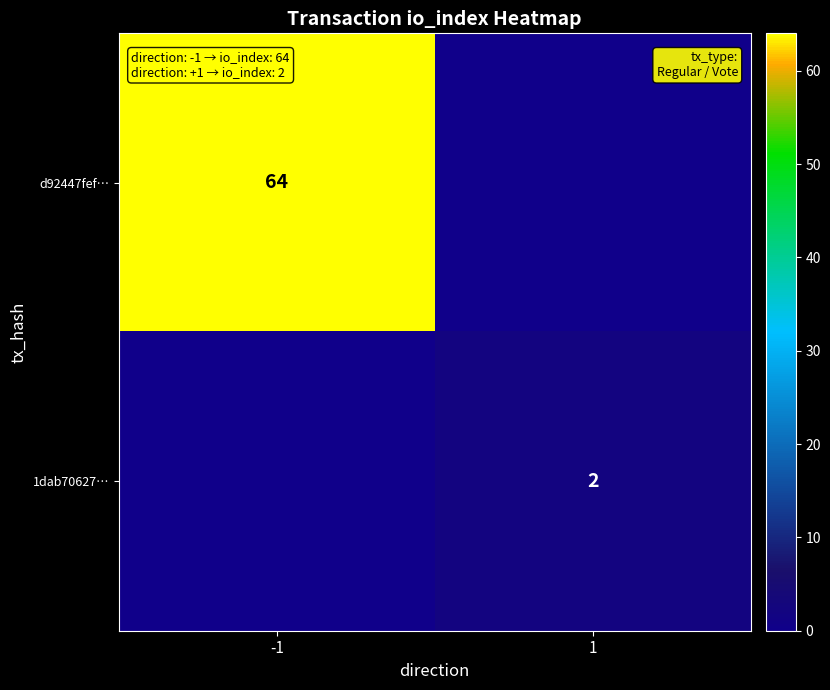

True or false: d92447fef… has a value of 64 at -1.

True